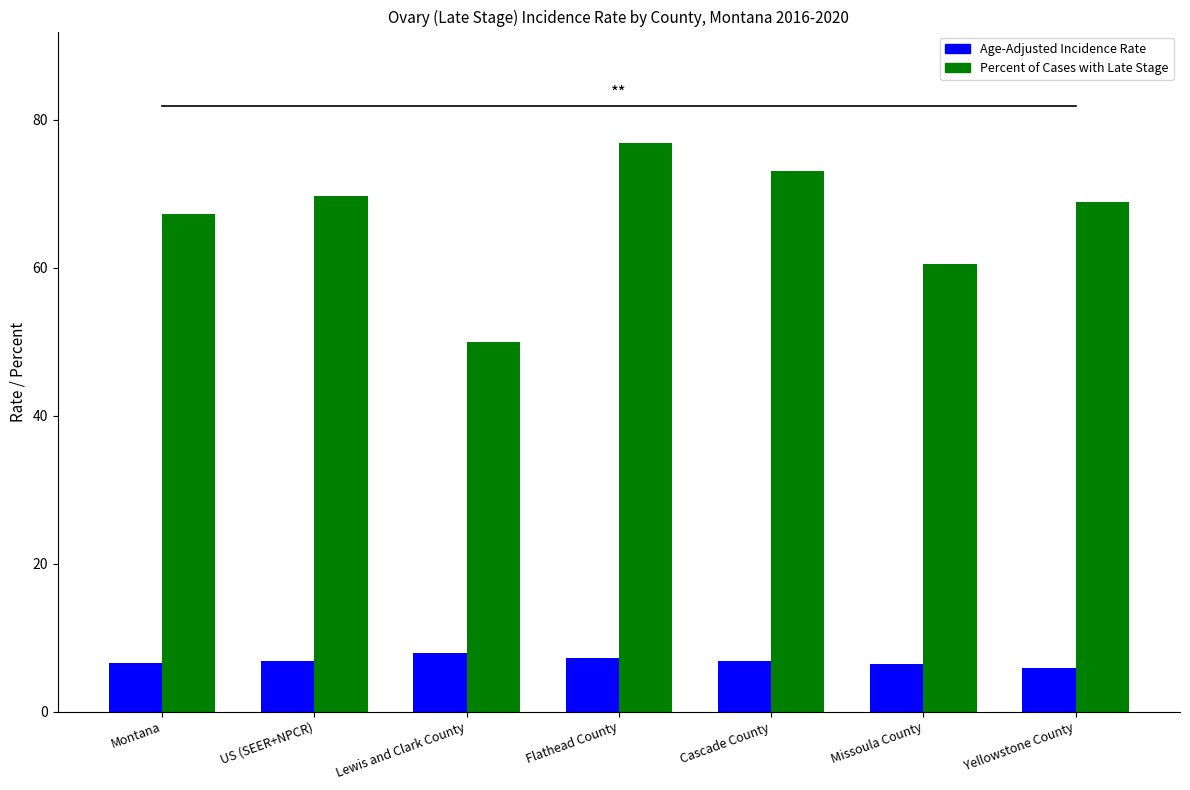

What is the total value across all series at Lewis and Clark County?

57.9